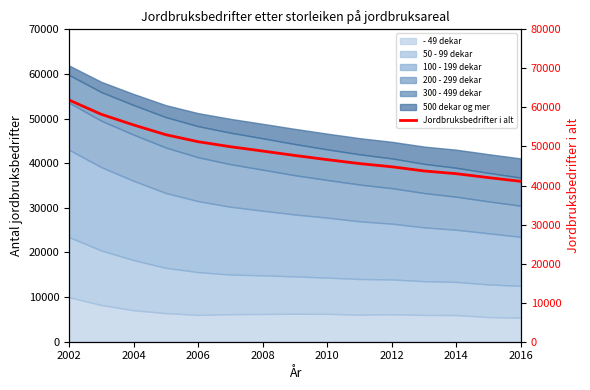

At which label does the data first exceed 47688?

2002